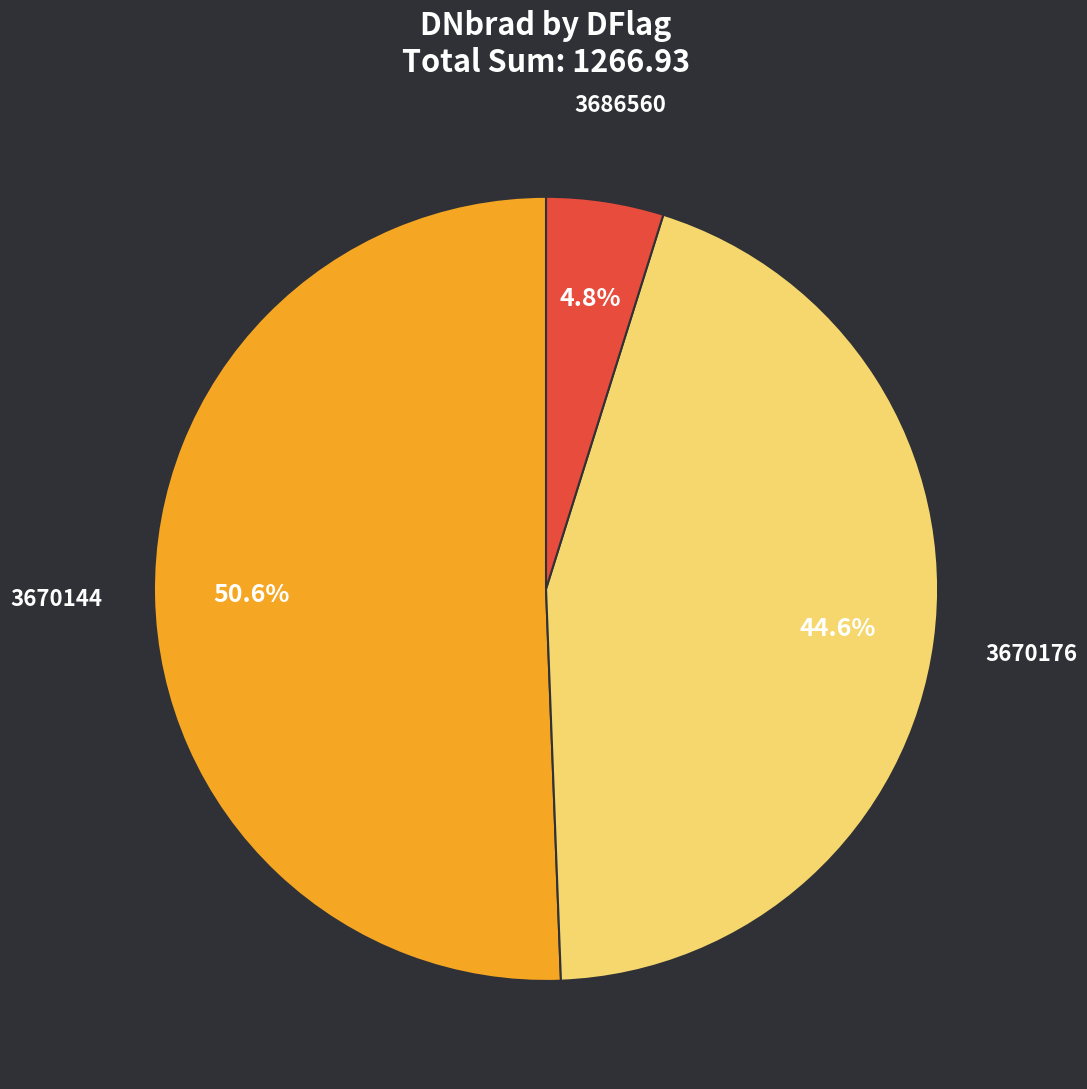

To the nearest percent, what portion does 3670144 represent?

51%